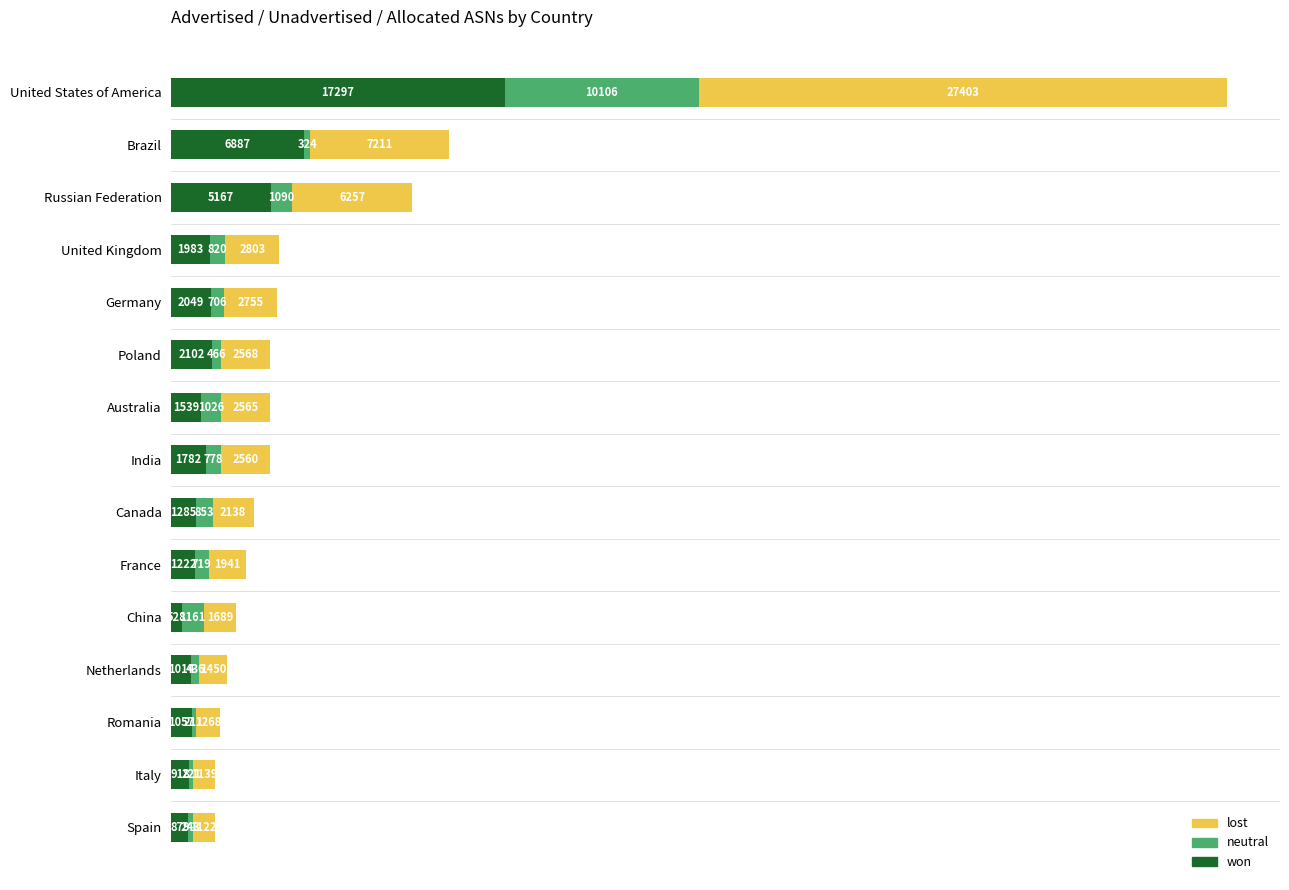

Is it true that won equals 918 at Italy?

True